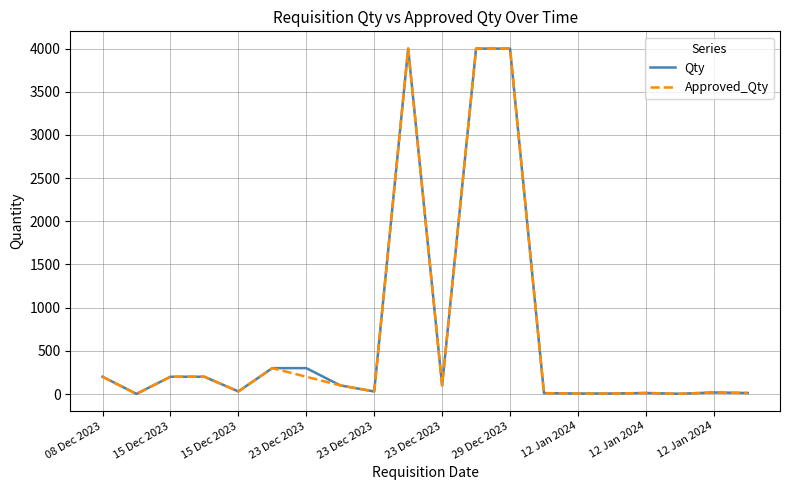

Where is the first local maximum for Approved_Qty?

23 Dec 2023